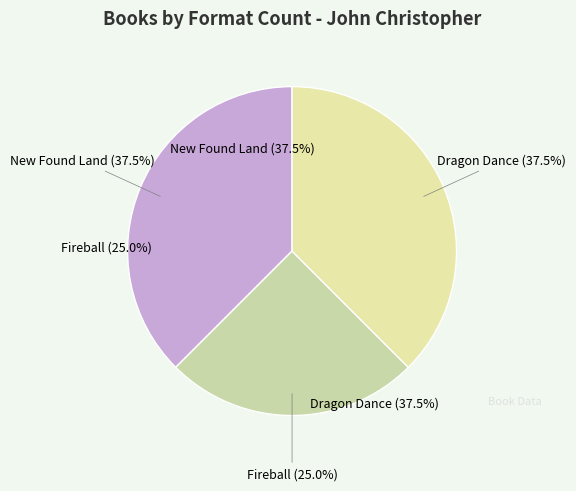

Does any single category account for the majority?

No